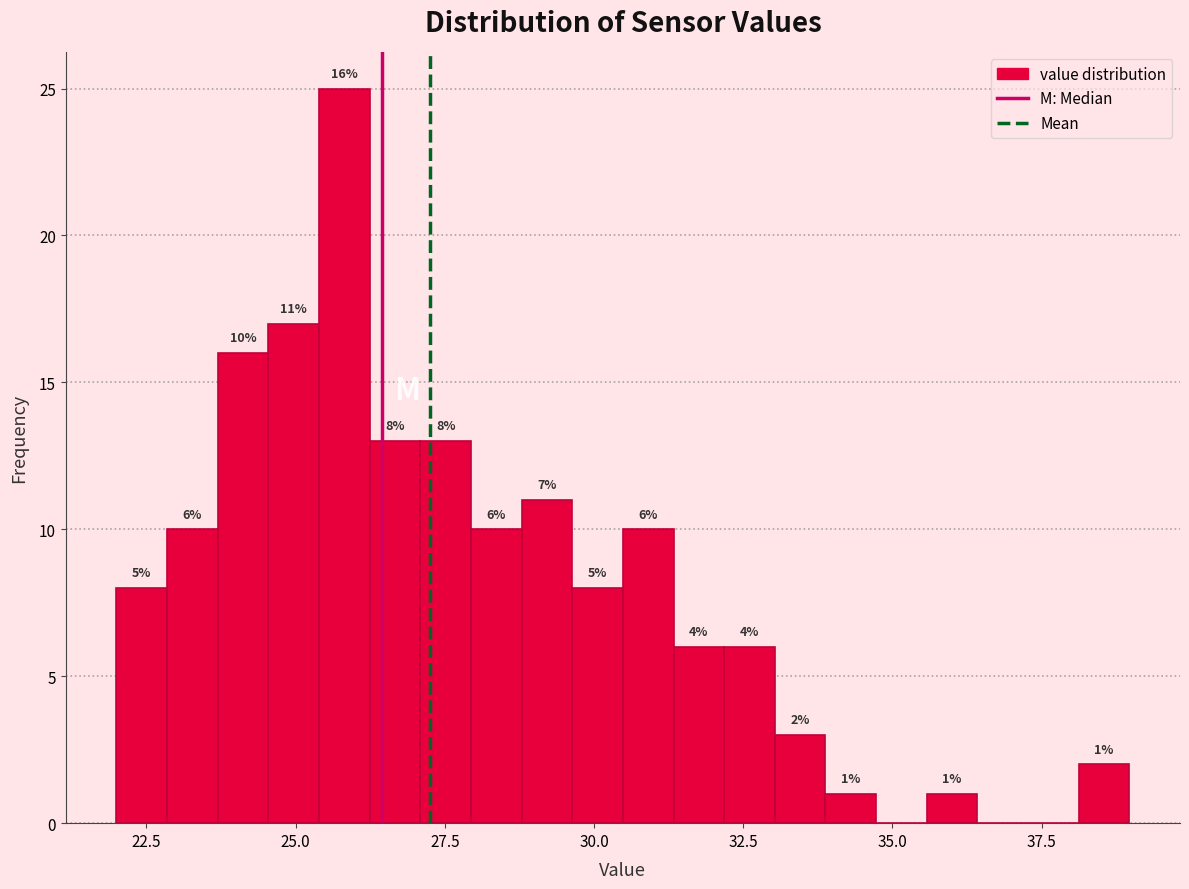

Read against the x-axis, roughly where is the centre of the tallest bar?

26.0